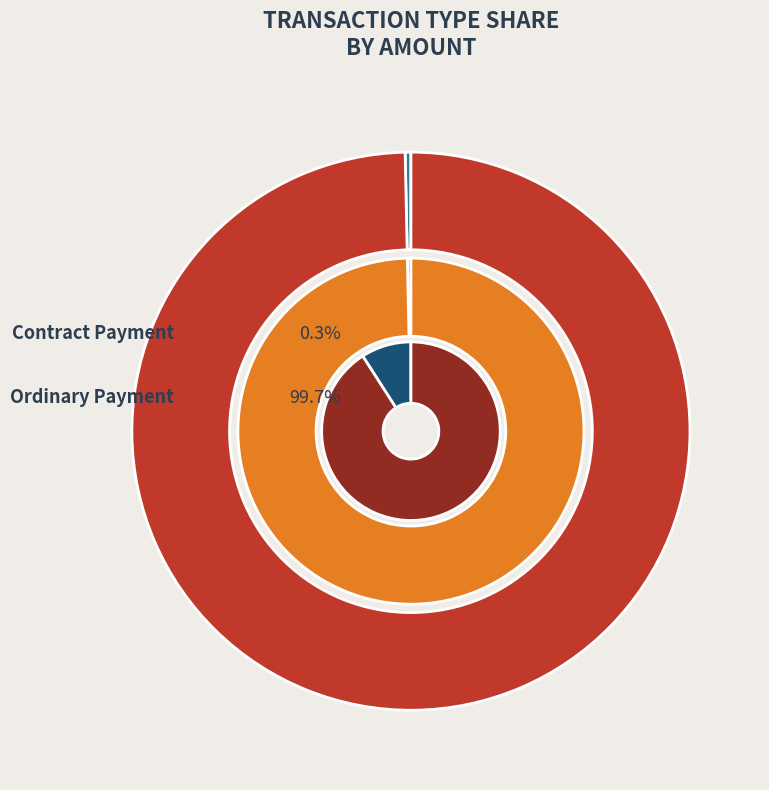

True or false: Contract Payment accounts for 6% of the total.

False